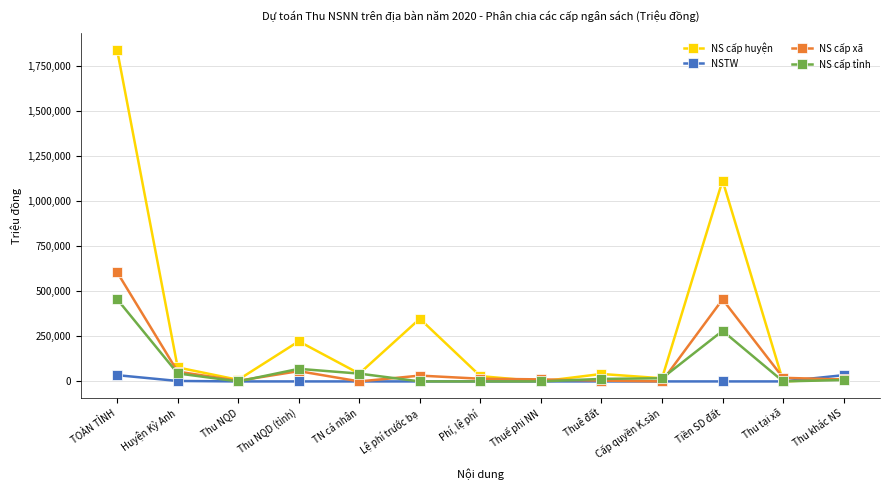

Which category has the highest value in the NS cấp huyện series?

TOÀN TỈNH